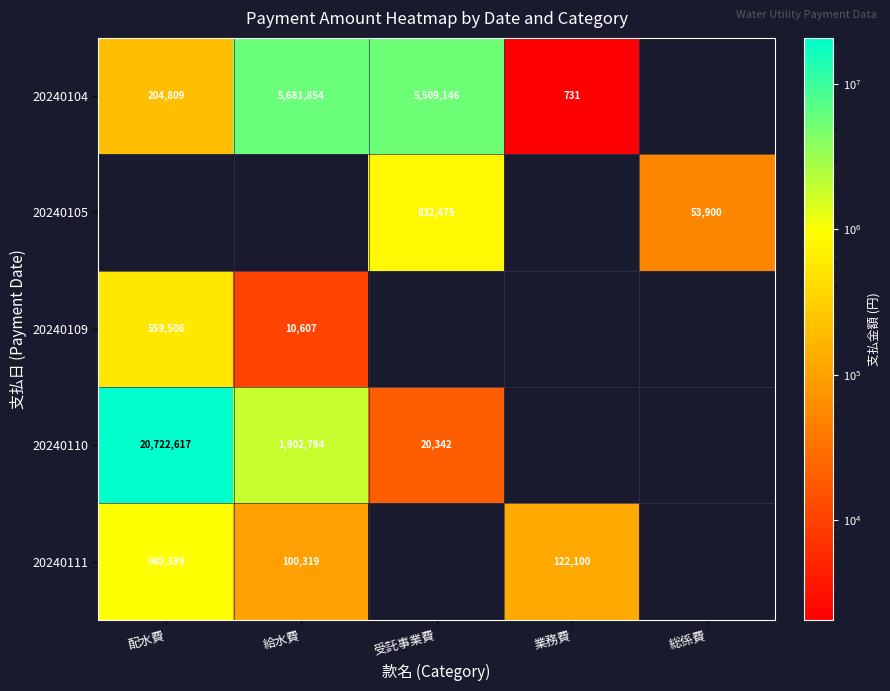

What is the greatest value displayed?

20722617